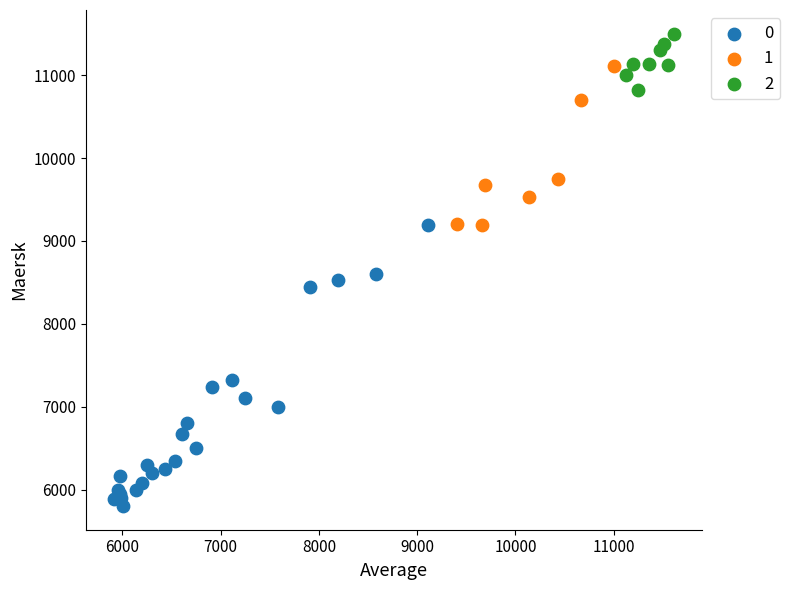

Which series has the widest spread of Y values?

0